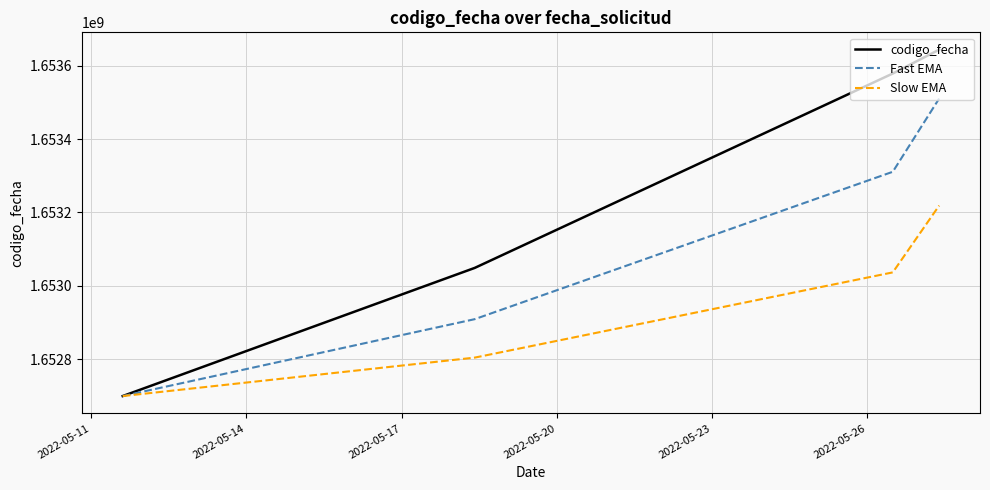

Which series has the widest spread of values?

codigo_fecha